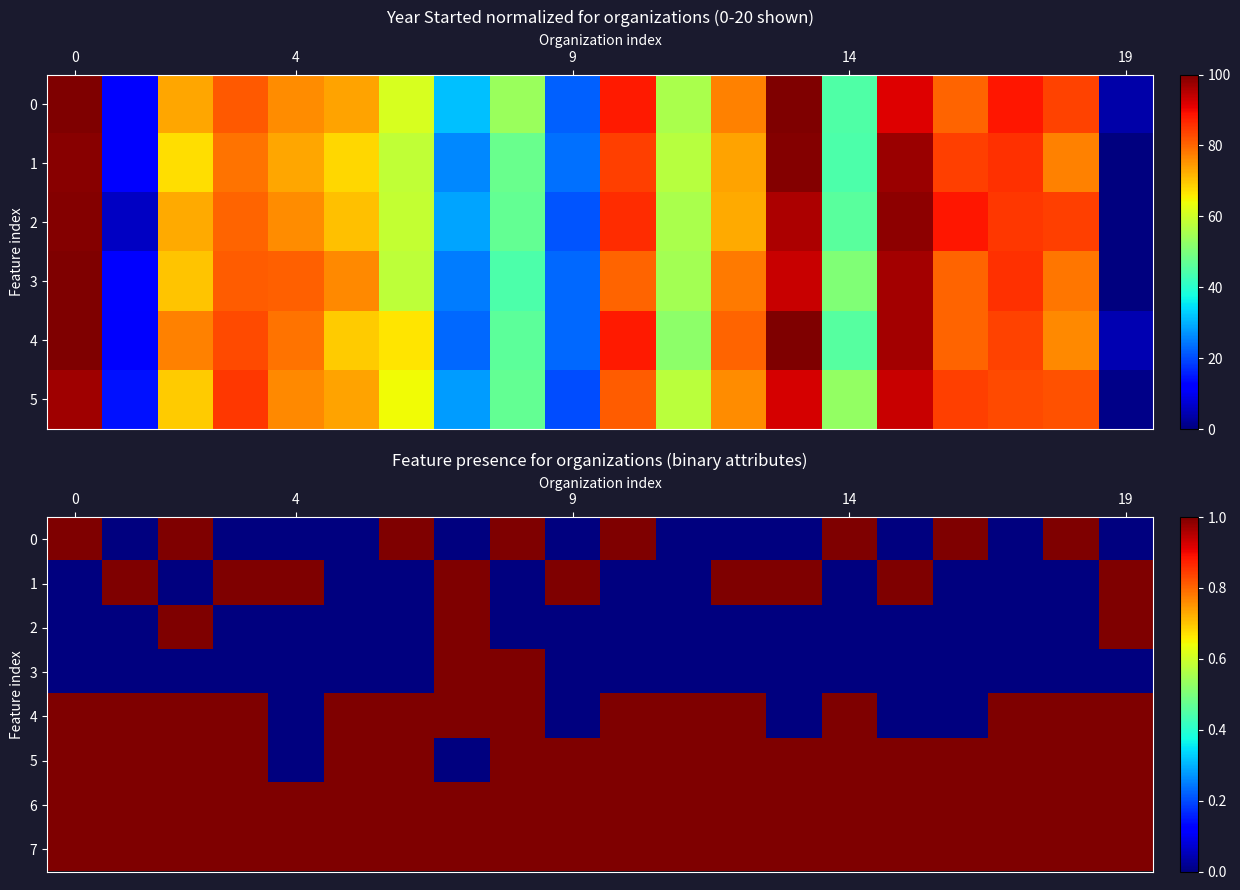

How many values in row_3 are above zero?

2